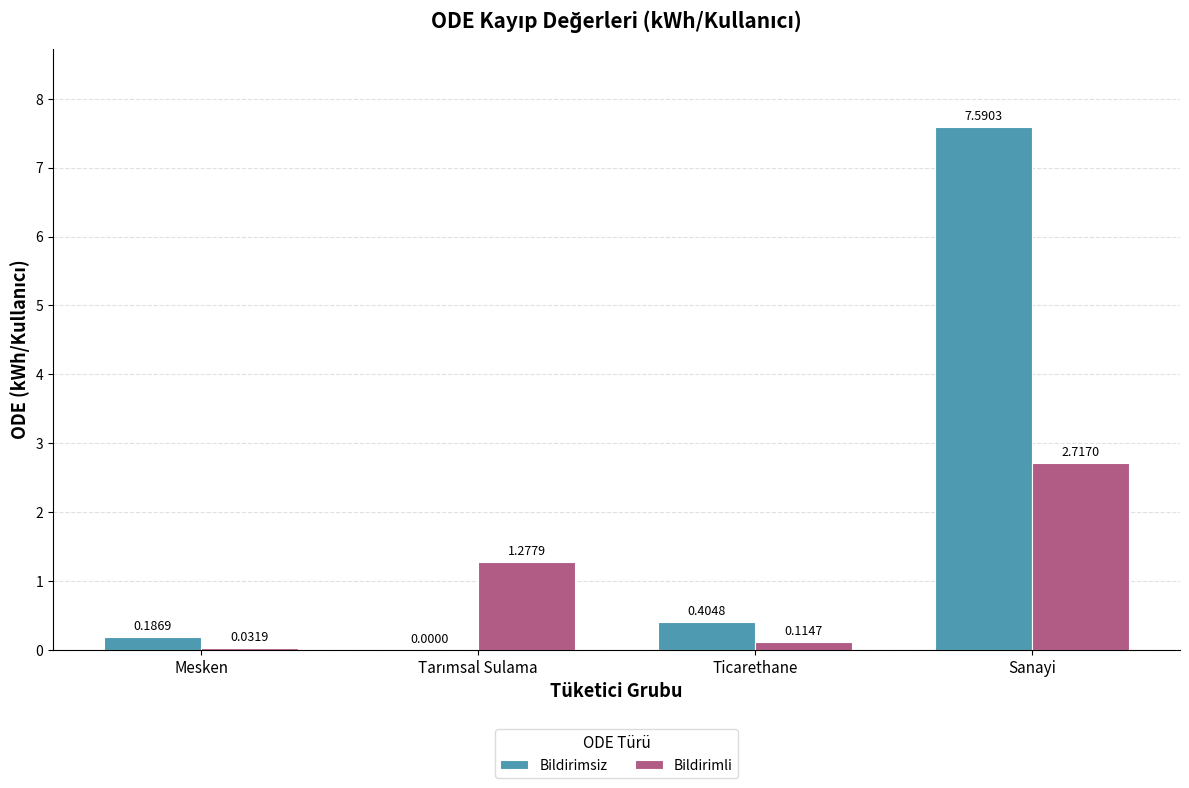

What are all the series names shown in the legend?

Bildirimsiz, Bildirimli